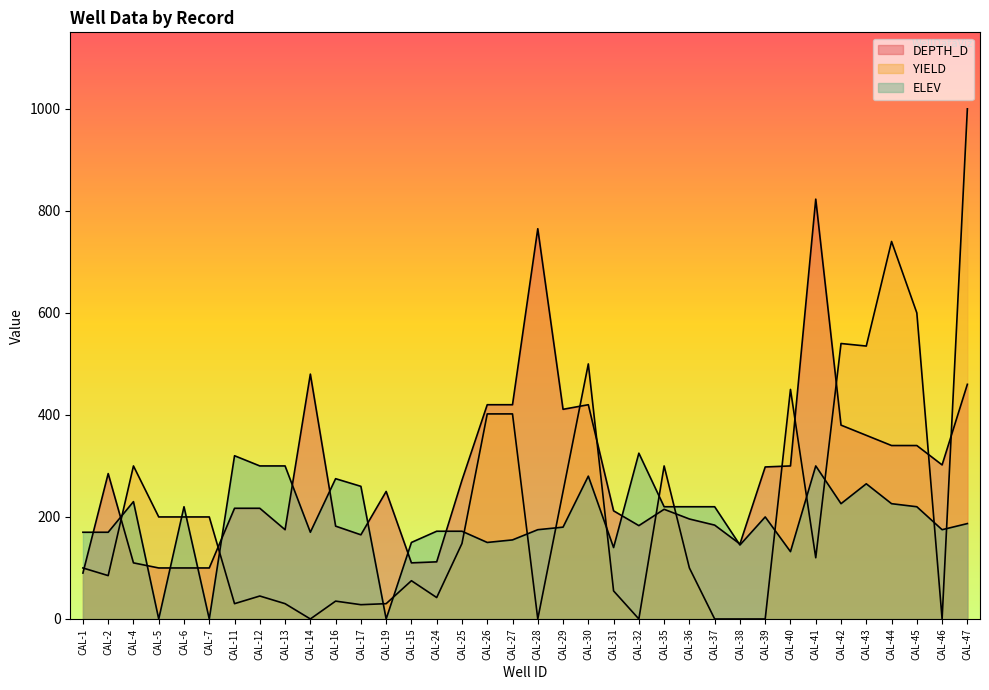

What is the spread (max minus min) of values at CAL-26?

270